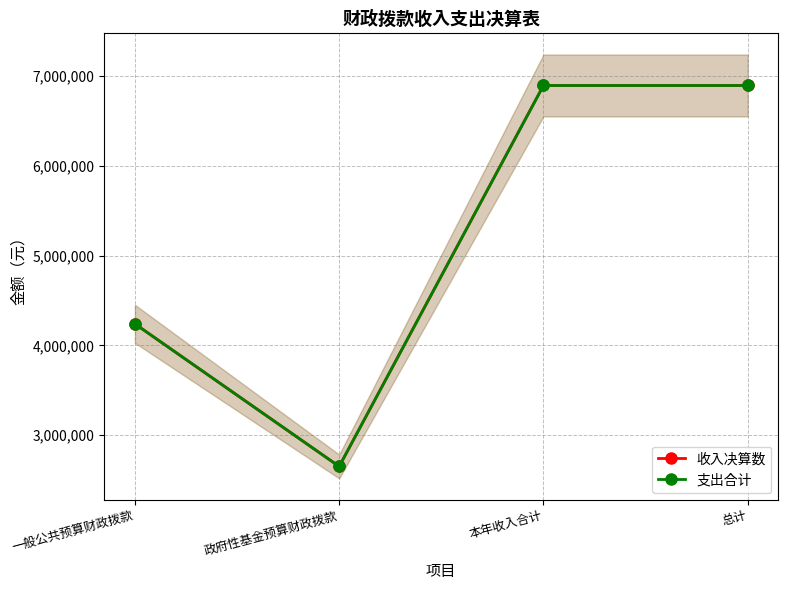

What is the label of the 4th point from the left?

总计